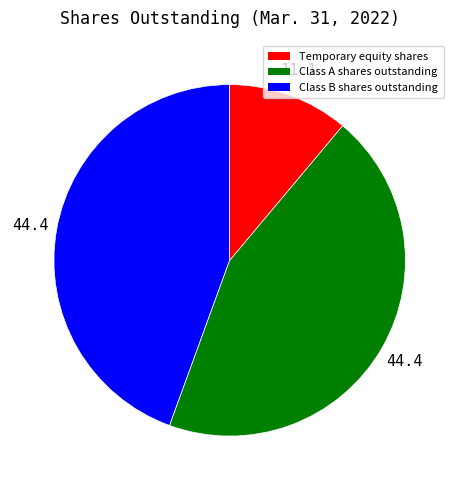

Is there a majority slice in this chart?

No